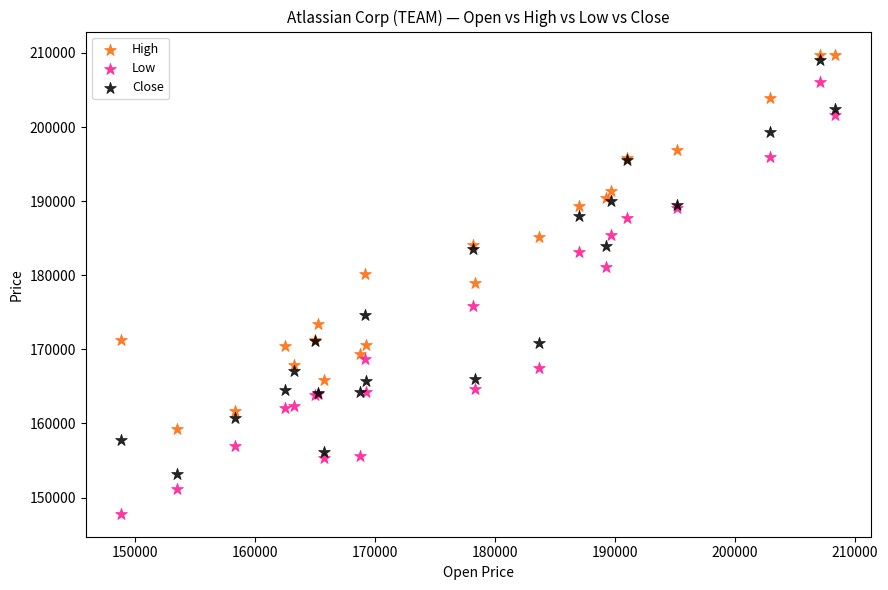

Which series reaches the maximum Y coordinate?

High